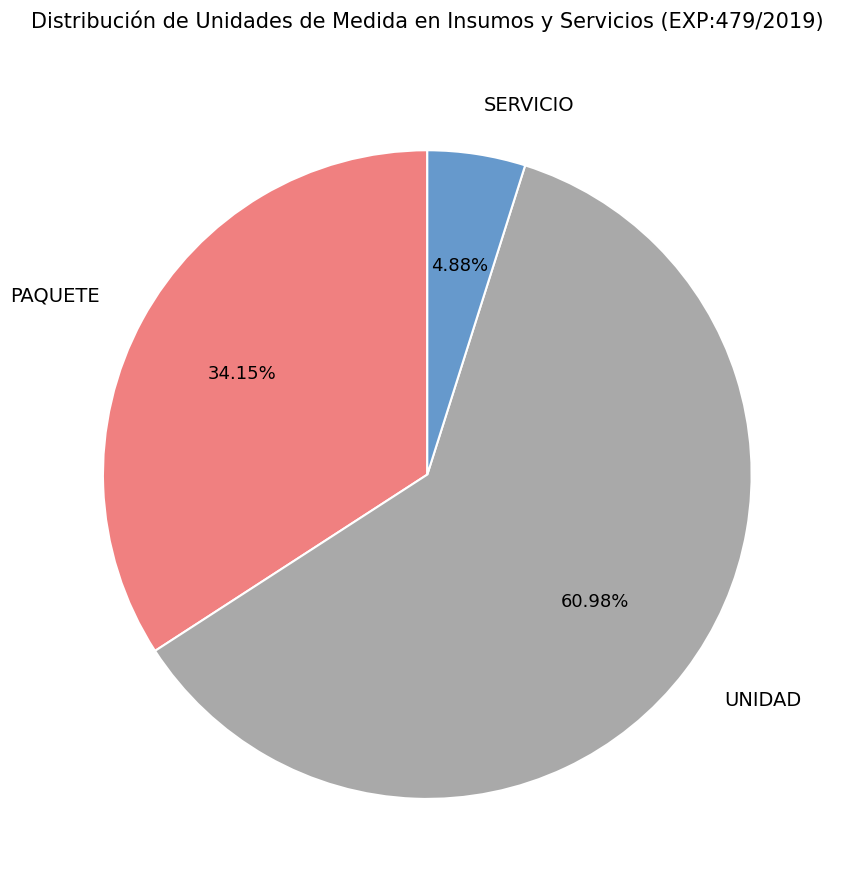

Which category has the biggest portion of the pie?

UNIDAD